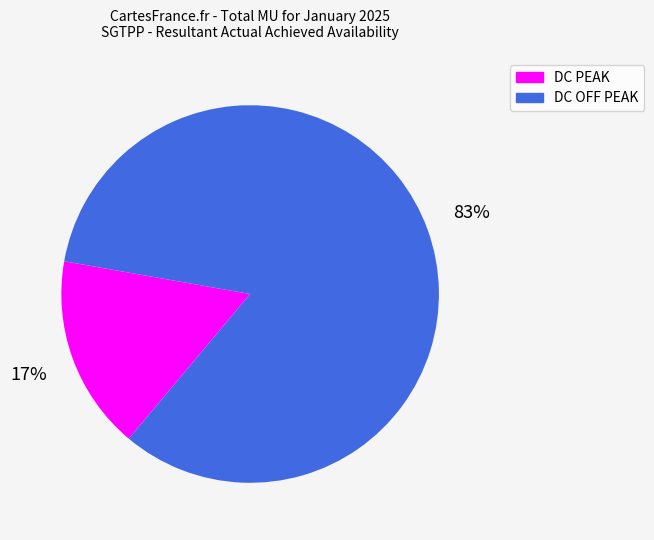

Between DC OFF PEAK and DC PEAK, which is larger?

DC OFF PEAK